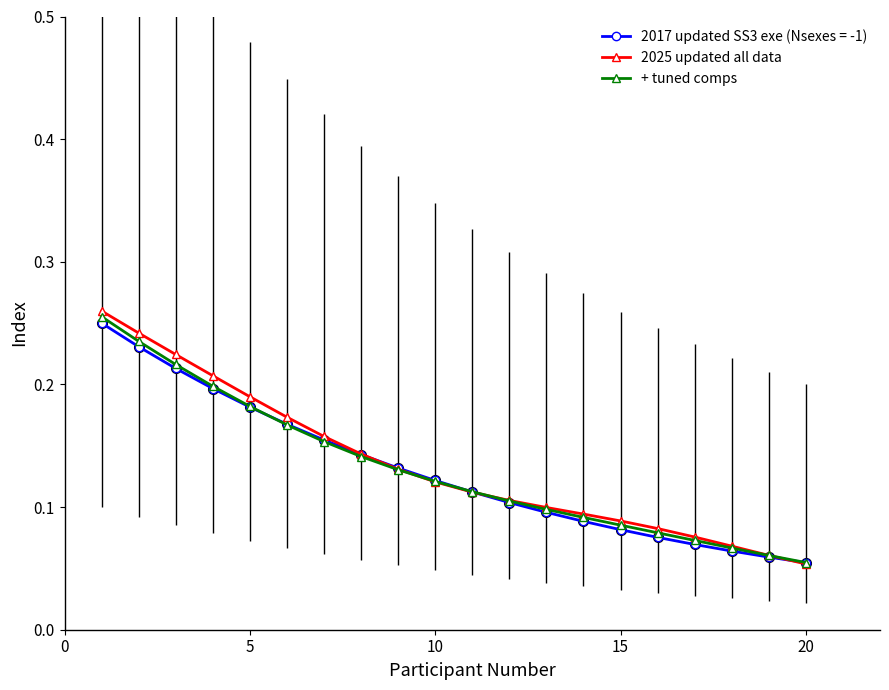

How many lines are shown in the chart?

3